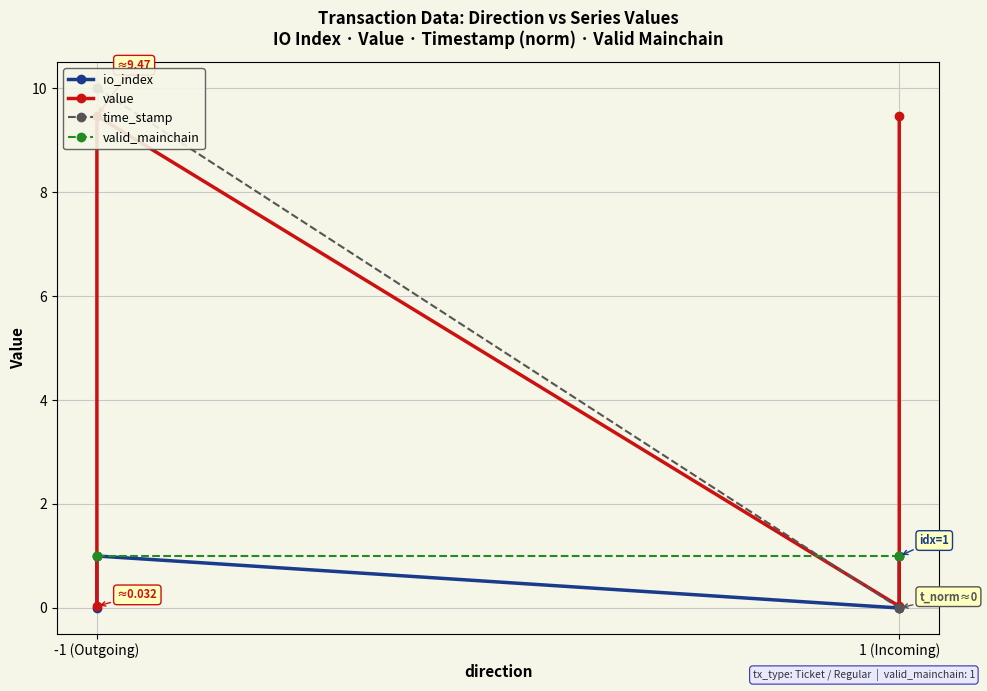

True or false: valid_mainchain and io_index intersect in this chart.

False